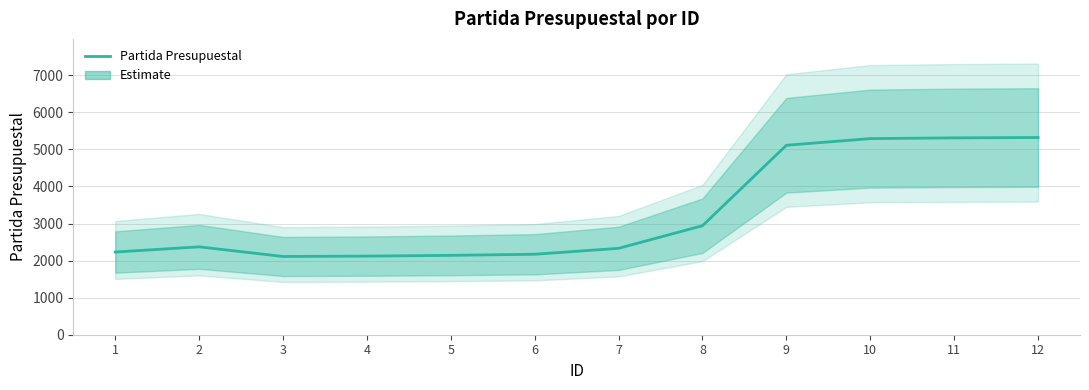

What is the value of the 10th point from the left?

5291